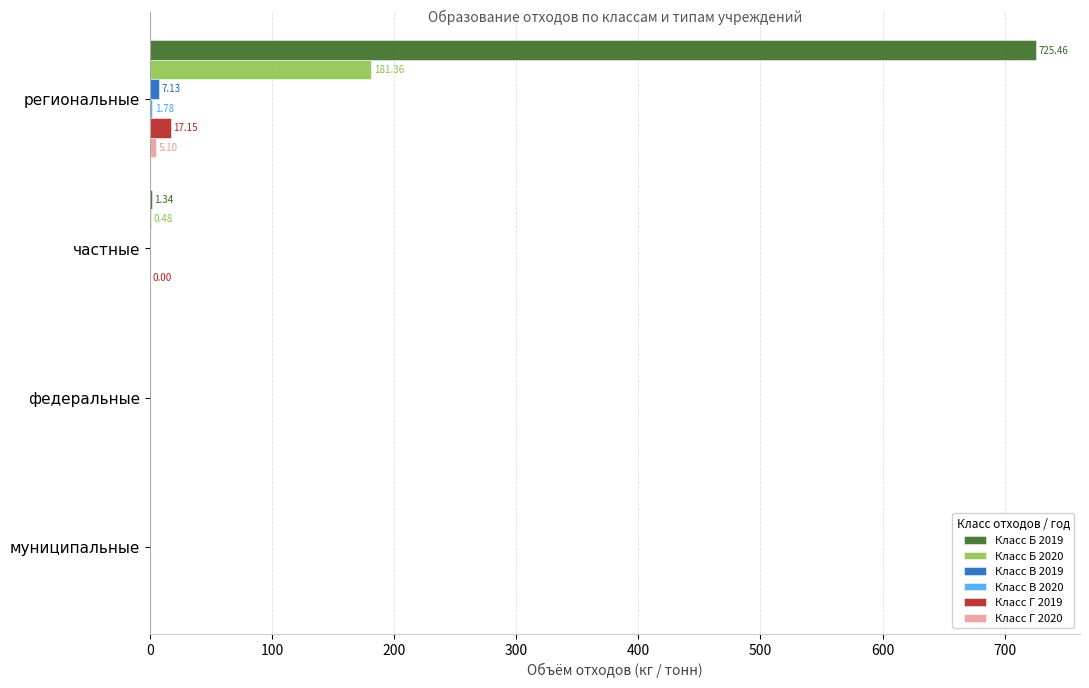

Which category has the highest value across all series?

региональные